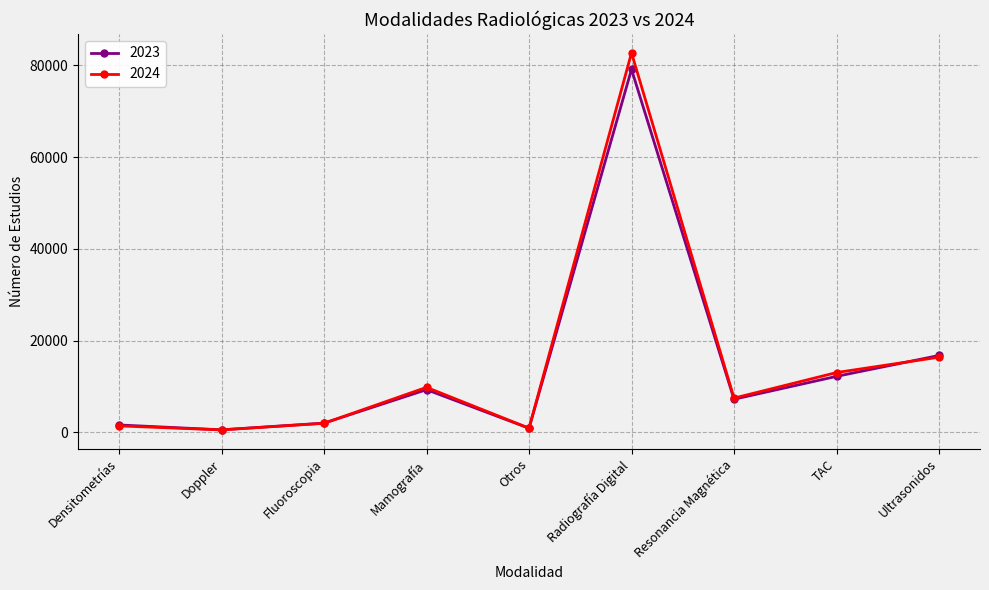

Which series has the largest range (max minus min)?

2024